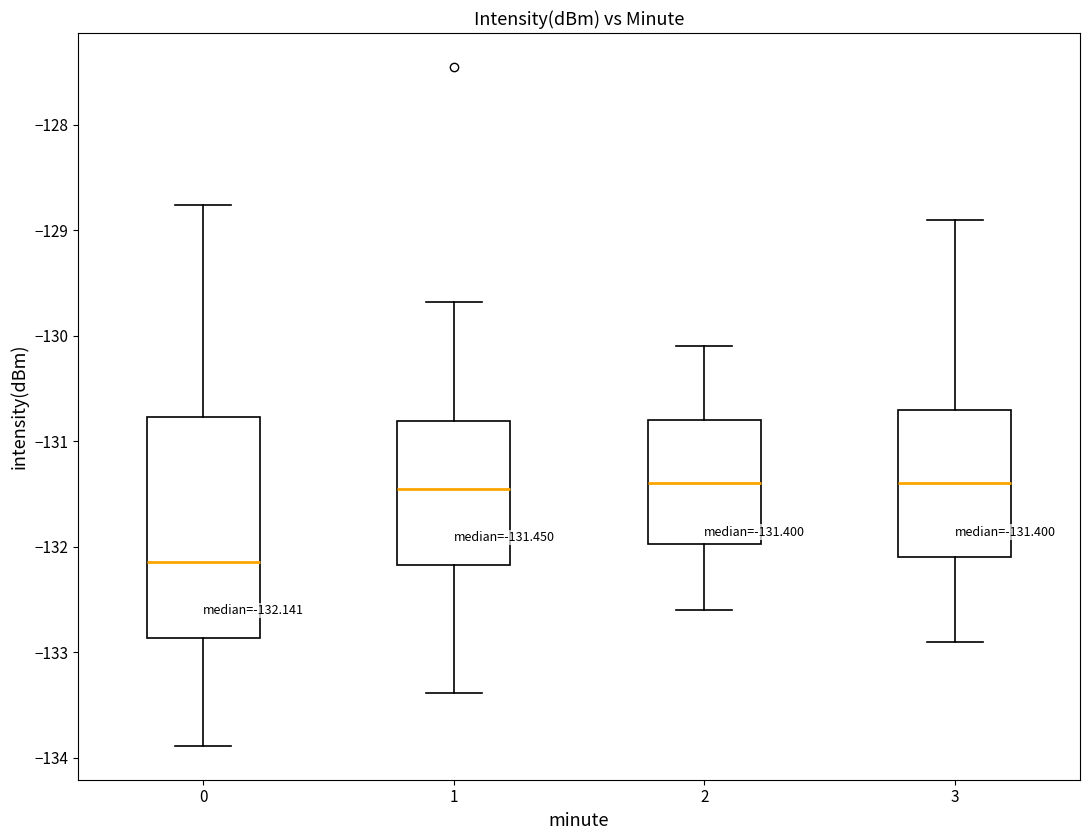

Which box's median line is the lowest?

0